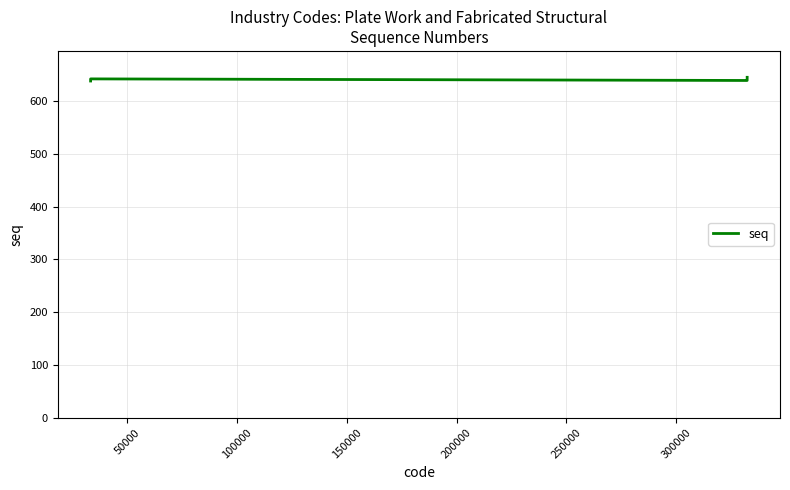

What is the greatest value displayed?

645